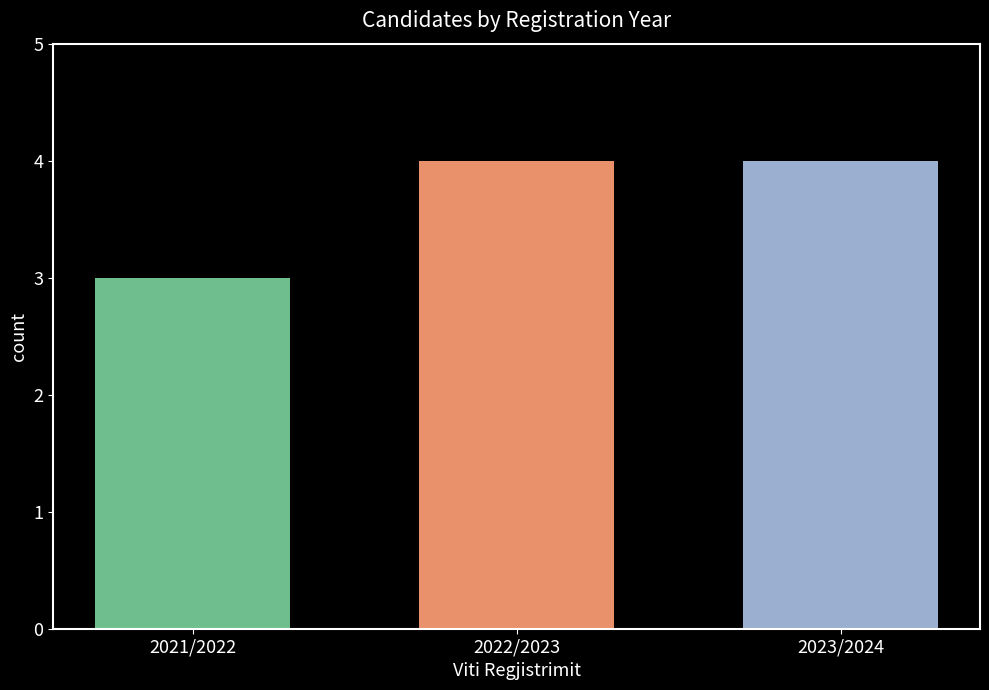

Count the number of data series in this chart.

3